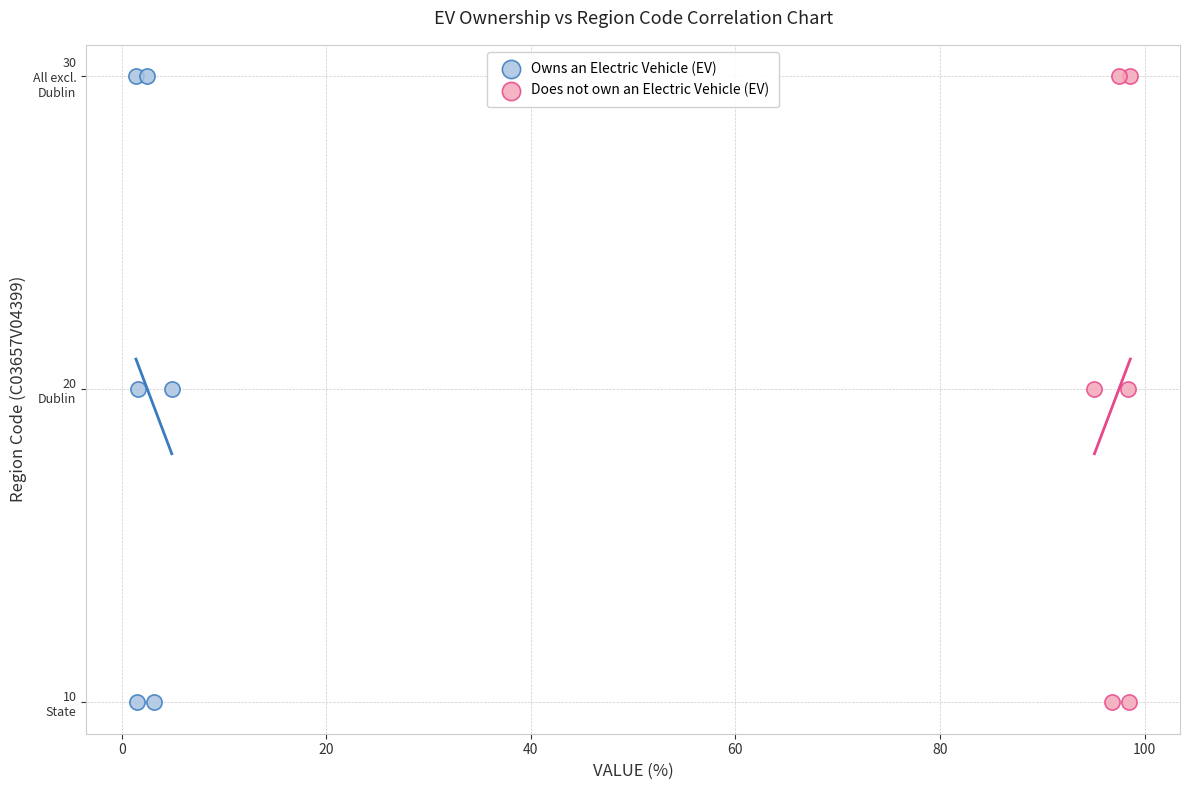

What are all the series names shown in the legend?

Owns an Electric Vehicle (EV), Does not own an Electric Vehicle (EV)